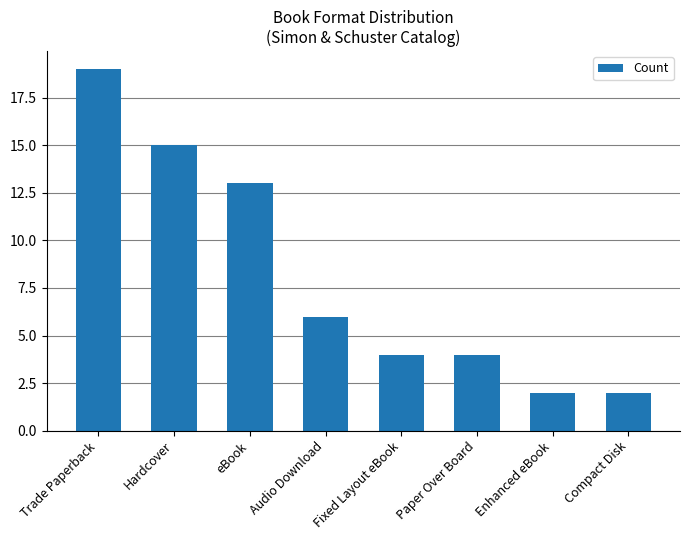

What is the maximum value shown in the chart?

19